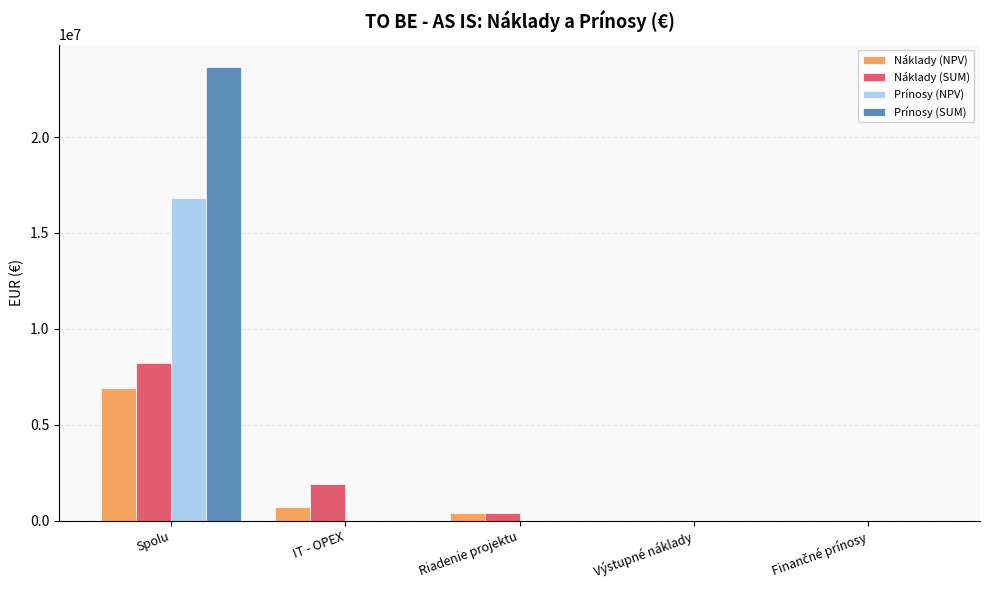

At which category is the sum across all series the highest?

Spolu